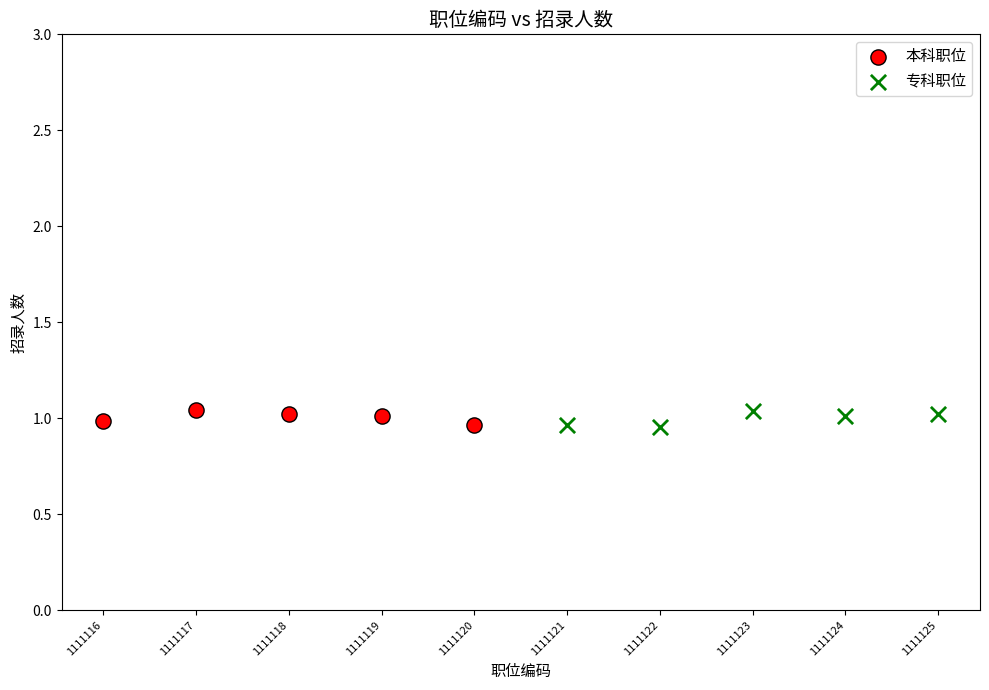

What are all the series names shown in the legend?

本科职位, 专科职位